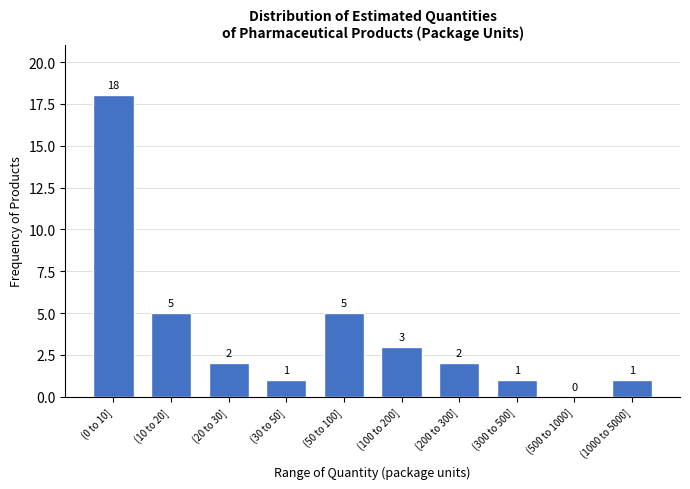

Reading right to left, list all the values displayed in this chart.

(1000 to 5000]=1	(500 to 1000]=0	(300 to 500]=1	(200 to 300]=2	(100 to 200]=3	(50 to 100]=5	(30 to 50]=1	(20 to 30]=2	(10 to 20]=5	(0 to 10]=18